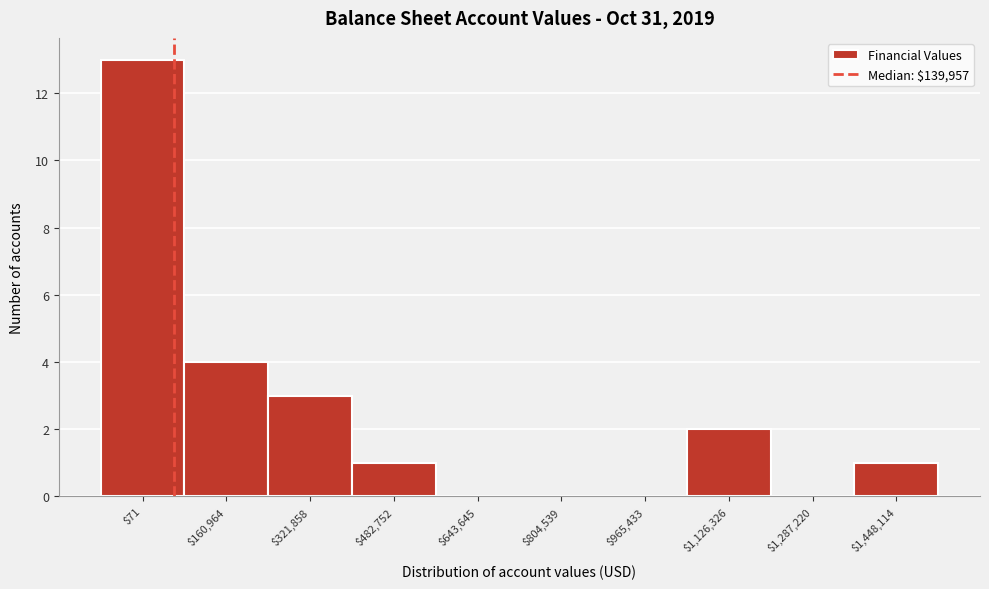

At which label is the value closest to 6?

$160,964